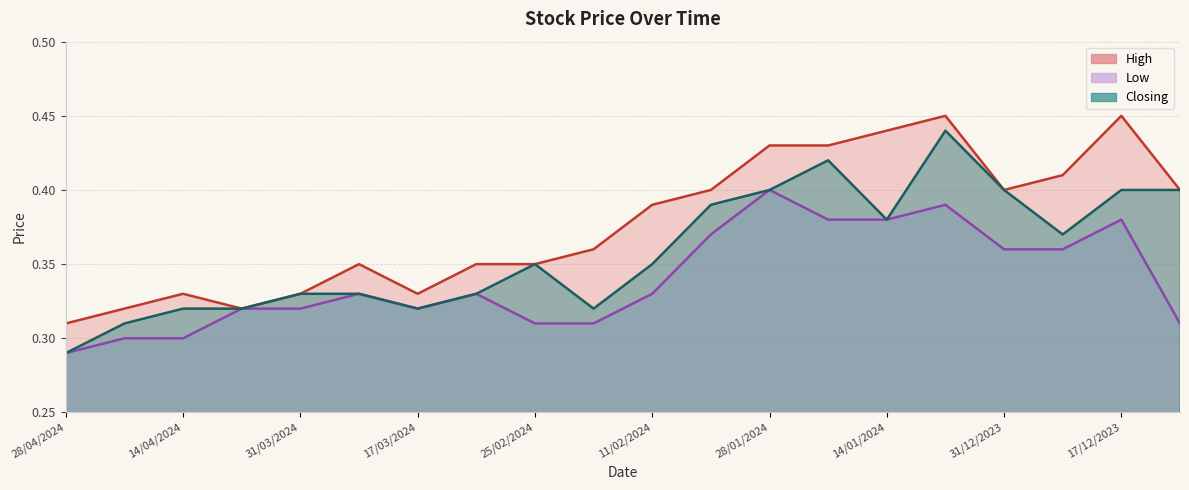

How many lines are shown in the chart?

3